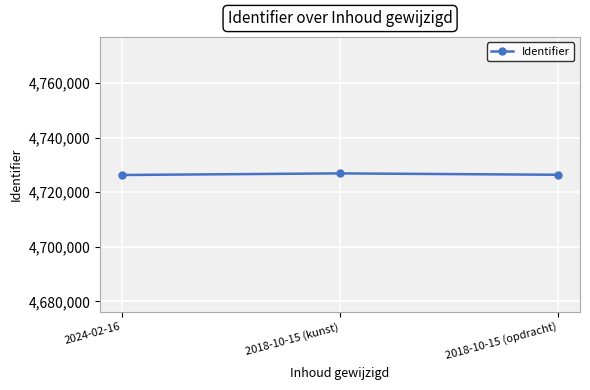

True or false: the data shows 4726350 at 2018-10-15 (opdracht).

True